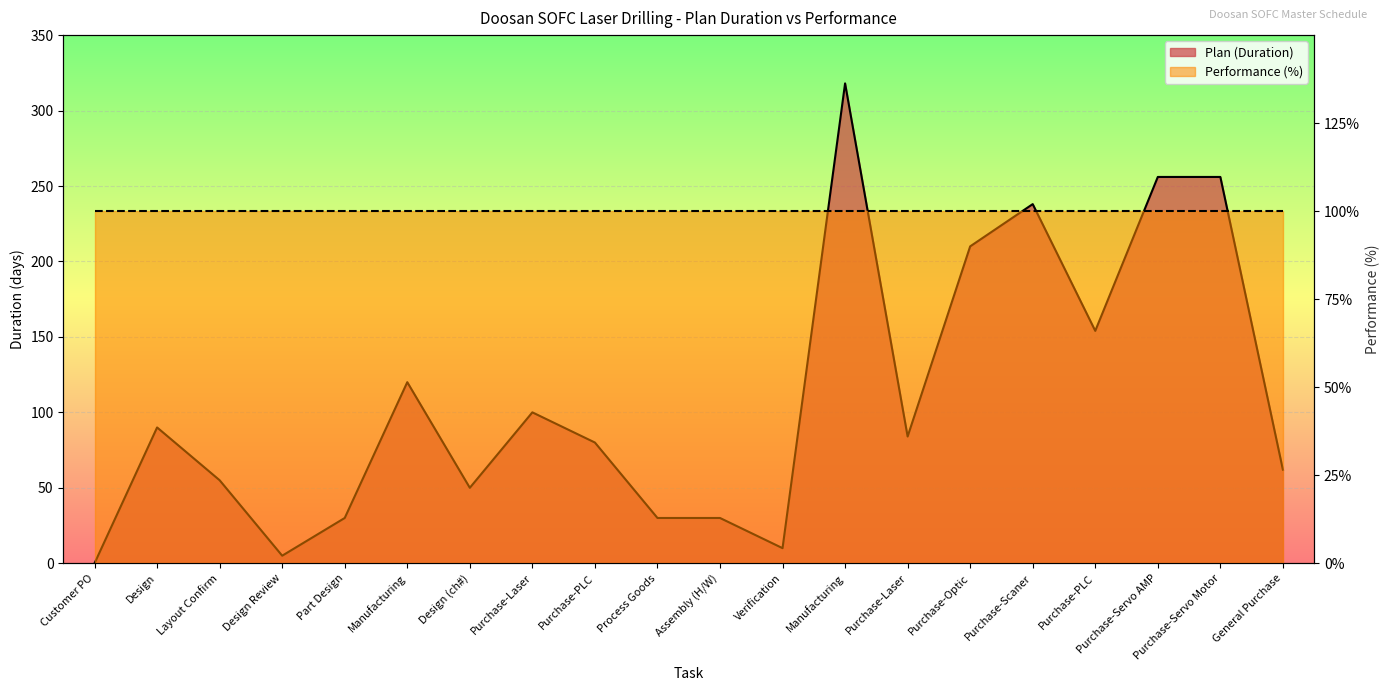

The value at Purchase-PLC is 154. True or false?

True